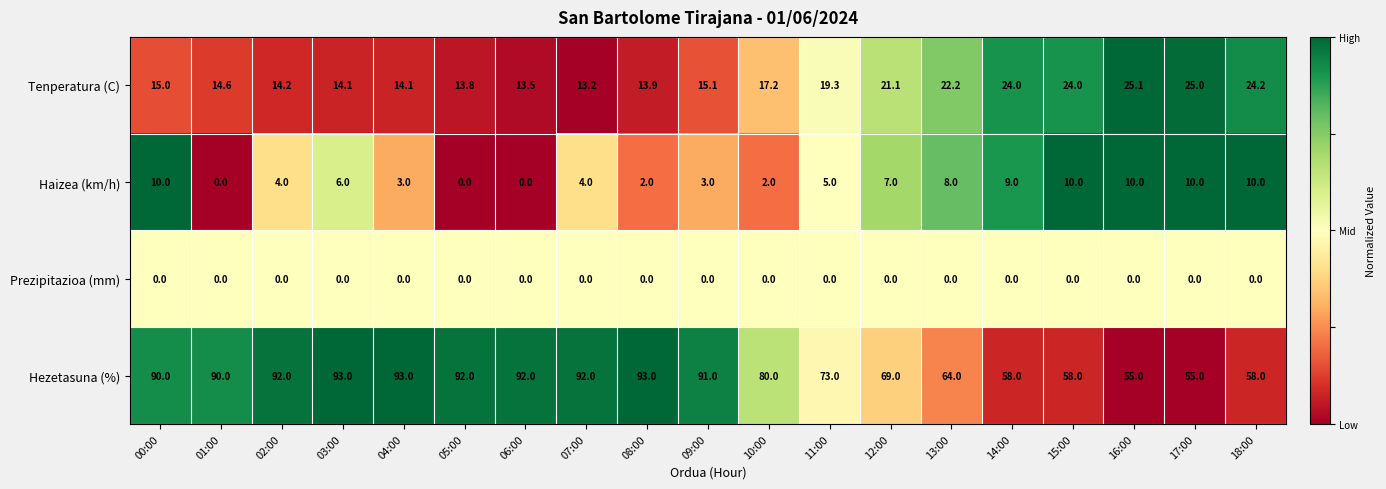

Between 09:00 and 17:00, which series saw the biggest shift?

Hezetasuna (%)